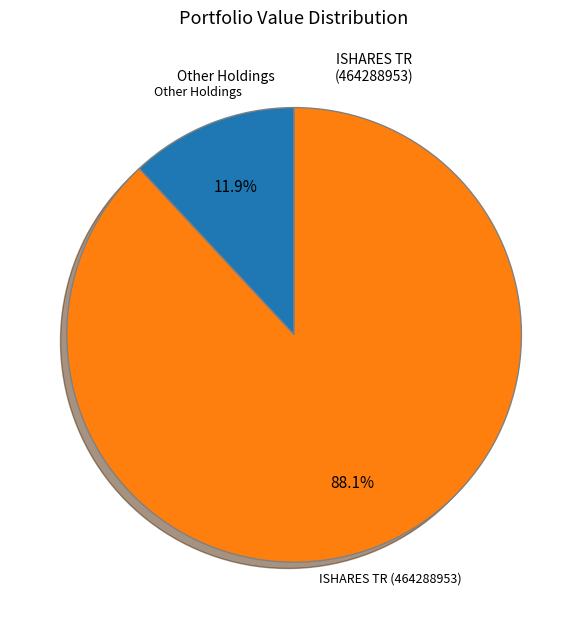

How many slices are in this pie chart?

2